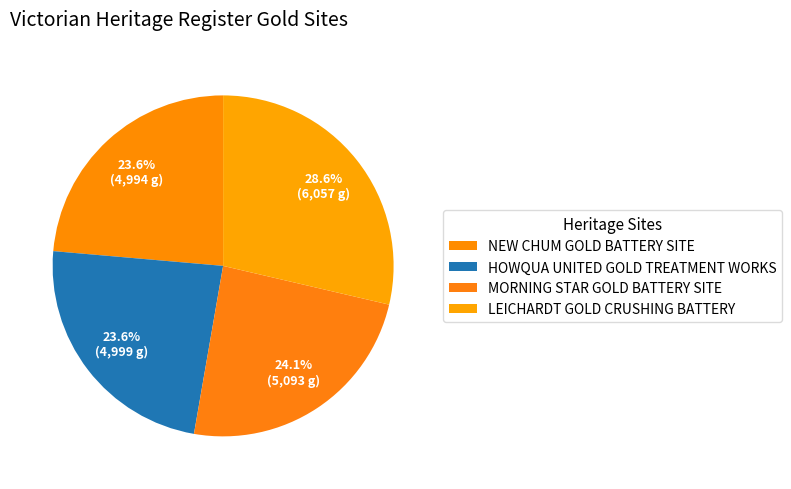

To the nearest percent, what is the combined percentage of NEW CHUM GOLD BATTERY SITE and HOWQUA UNITED GOLD TREATMENT WORKS?

47%